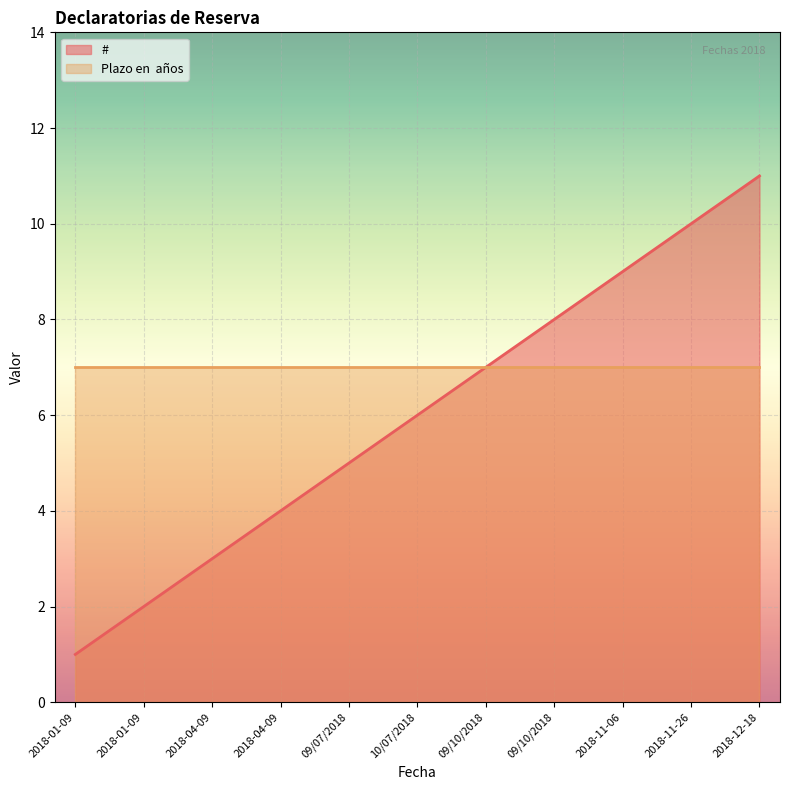

What is the difference between the values at 2018-01-09 and 09/10/2018?

6